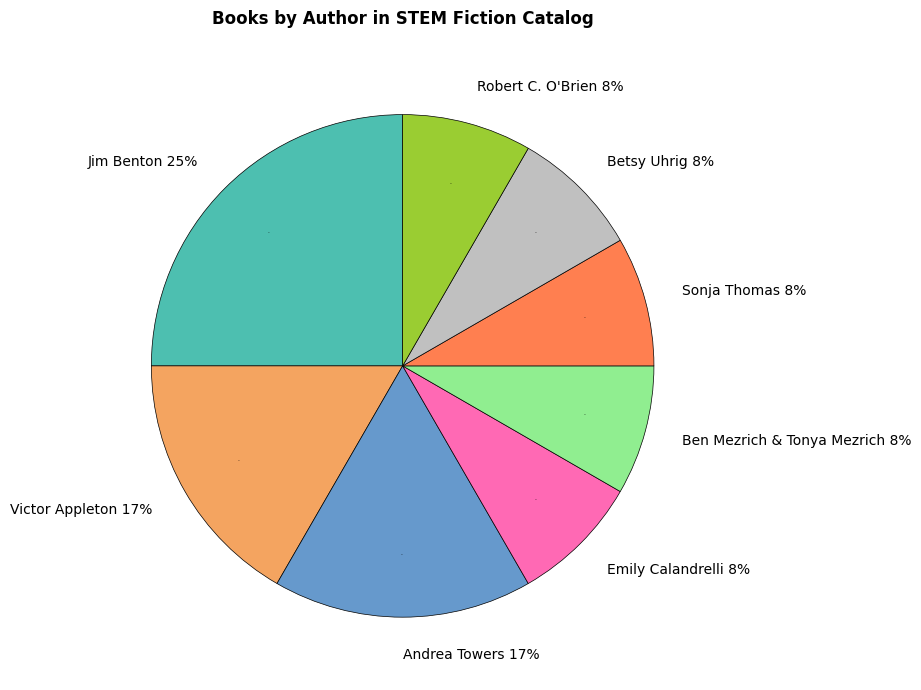

Do Victor Appleton and Ben Mezrich & Tonya Mezrich together represent more than half of the pie?

No